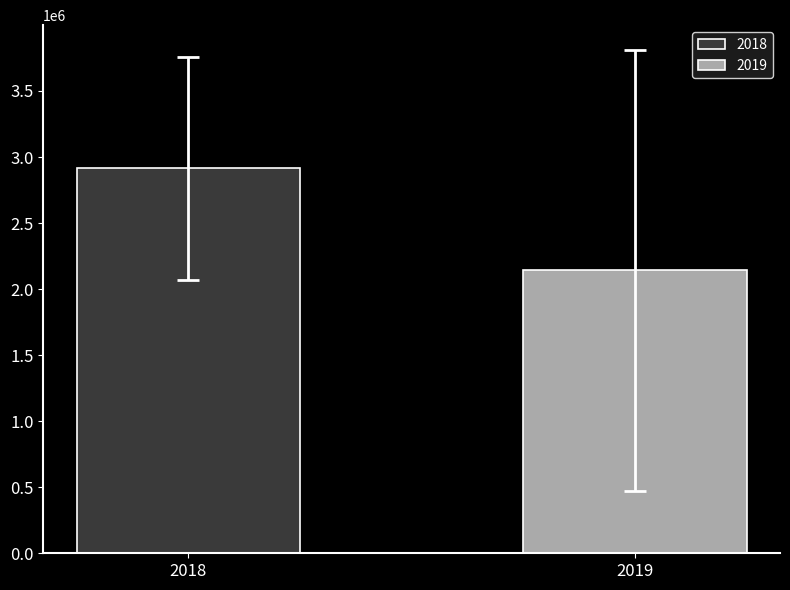

Does the chart contain any negative values?

No